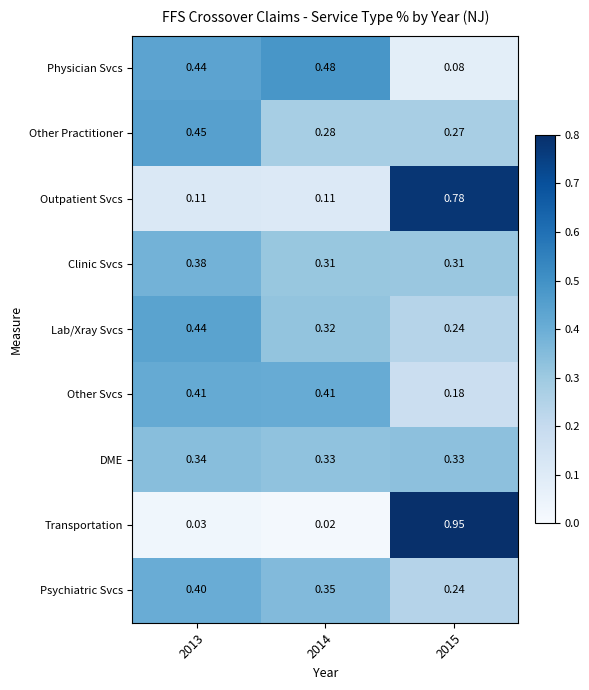

What is the total value across all series at 2015?

3.4